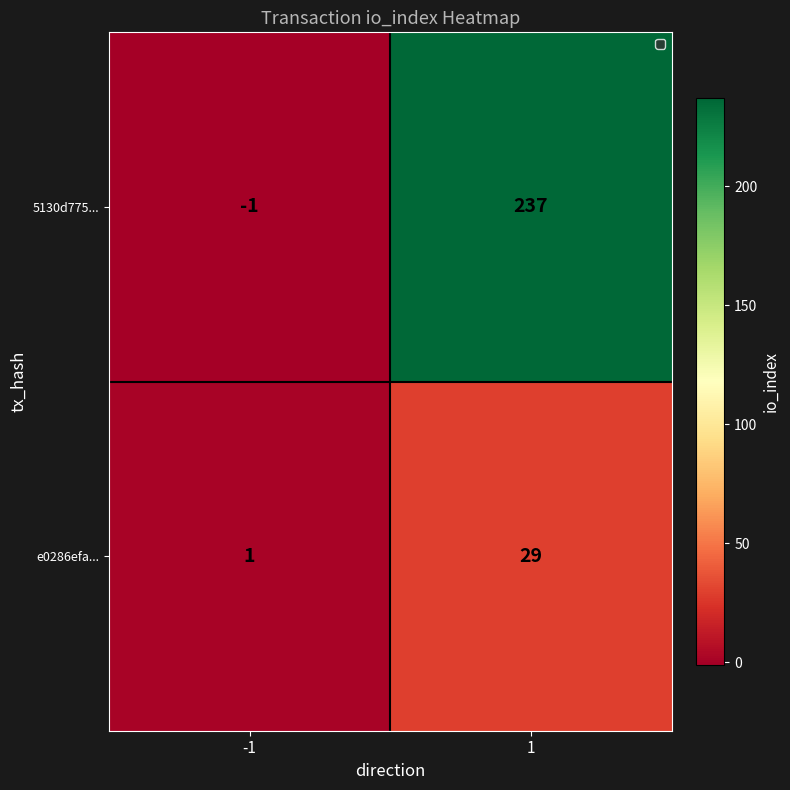

What is the difference between the e0286efa... values at -1 and 1?

28